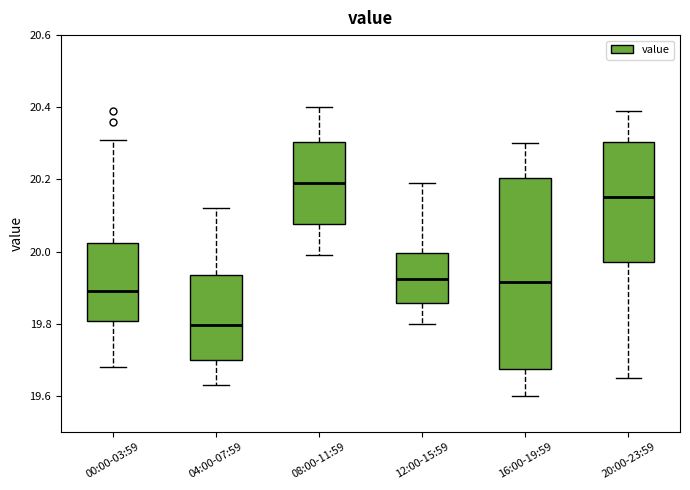

Reading left to right, read every box against the y-axis: the position of its median line, the range the box covers, and the ends of its whiskers. The values are not printed on the chart, so give them approximately, as read against the axis.

00:00-03:59: median 19.90, box 19.80 to 20.02, whiskers 19.68 to 20.32
04:00-07:59: median 19.80, box 19.70 to 19.94, whiskers 19.64 to 20.12
08:00-11:59: median 20.20, box 20.08 to 20.30, whiskers 20.00 to 20.40
12:00-15:59: median 19.92, box 19.86 to 20.00, whiskers 19.80 to 20.20
16:00-19:59: median 19.92, box 19.68 to 20.20, whiskers 19.60 to 20.30
20:00-23:59: median 20.16, box 19.98 to 20.30, whiskers 19.66 to 20.40